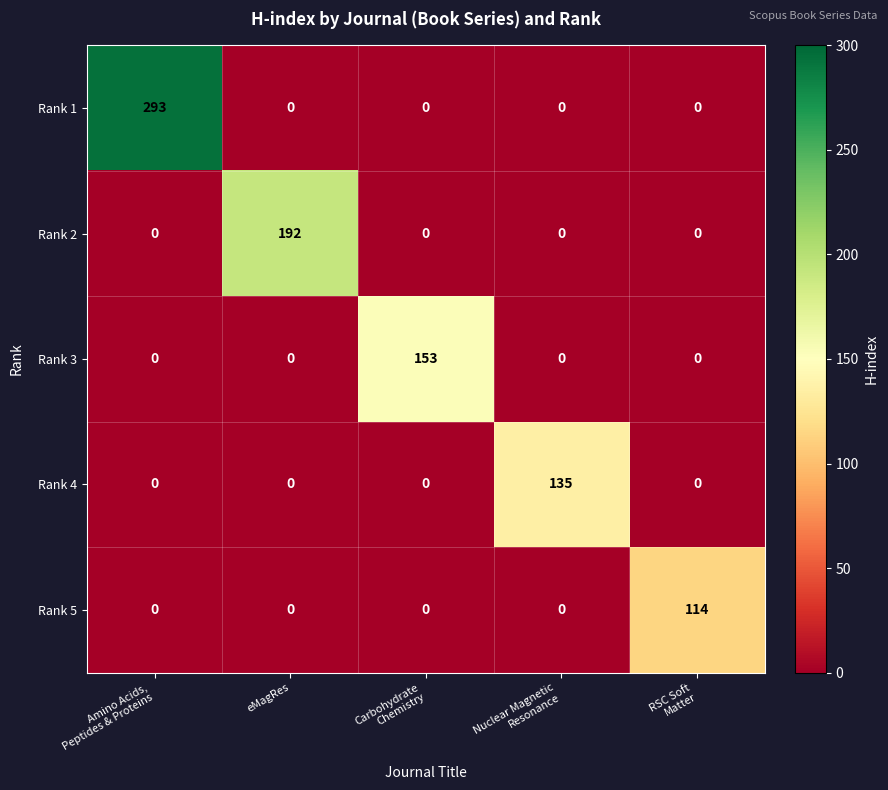

At how many categories does at least one series exceed 8?

5